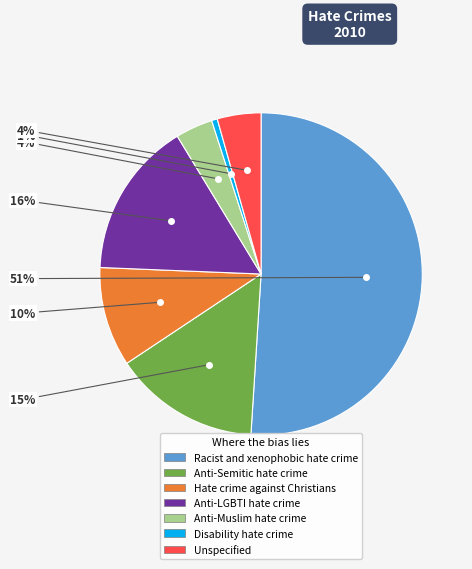

Which slice is the largest?

Racist and xenophobic hate crime